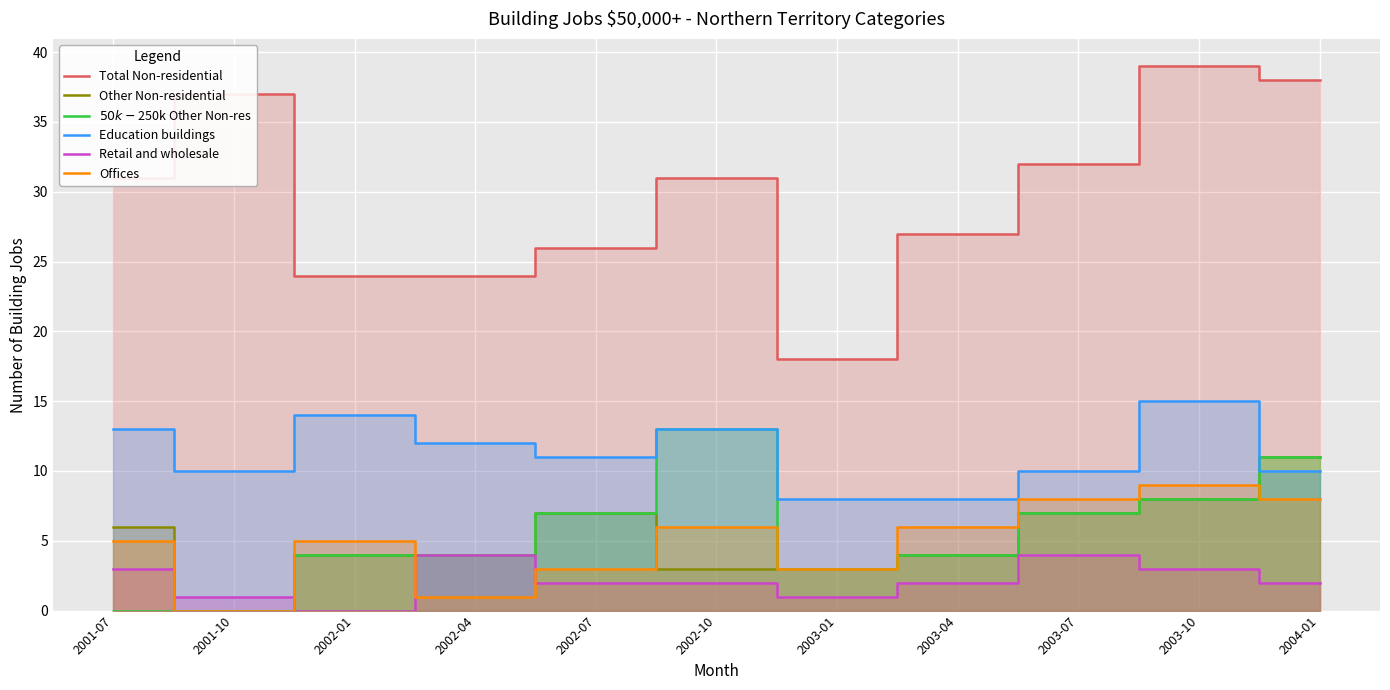

How many values in the Other Non-residential series exceed 4?

5